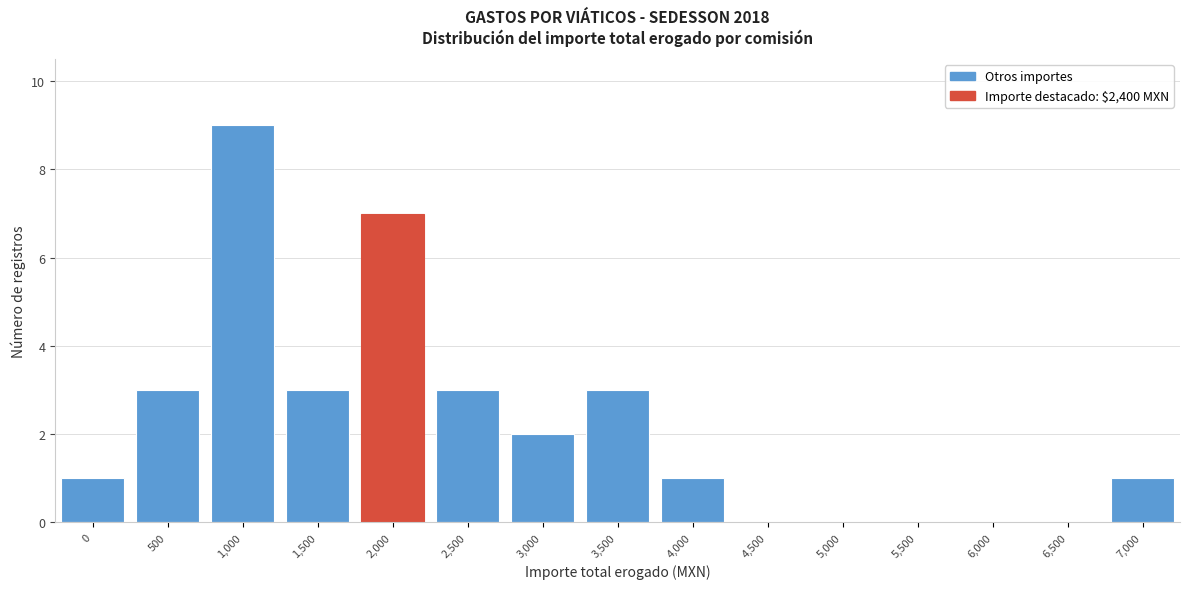

Reading left to right, extract all data points from this chart.

0=1	500=3	1,000=9	1,500=3	2,000=7	2,500=3	3,000=2	3,500=3	4,000=1	4,500=0	5,000=0	5,500=0	6,000=0	6,500=0	7,000=1